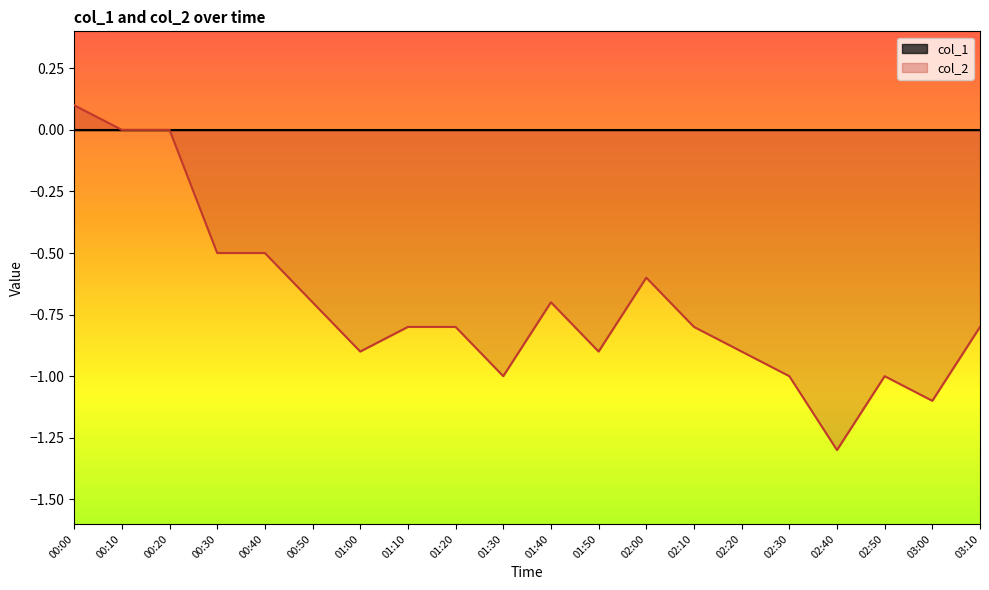

How many interior local peaks (higher than both neighbors) does the data have?

3